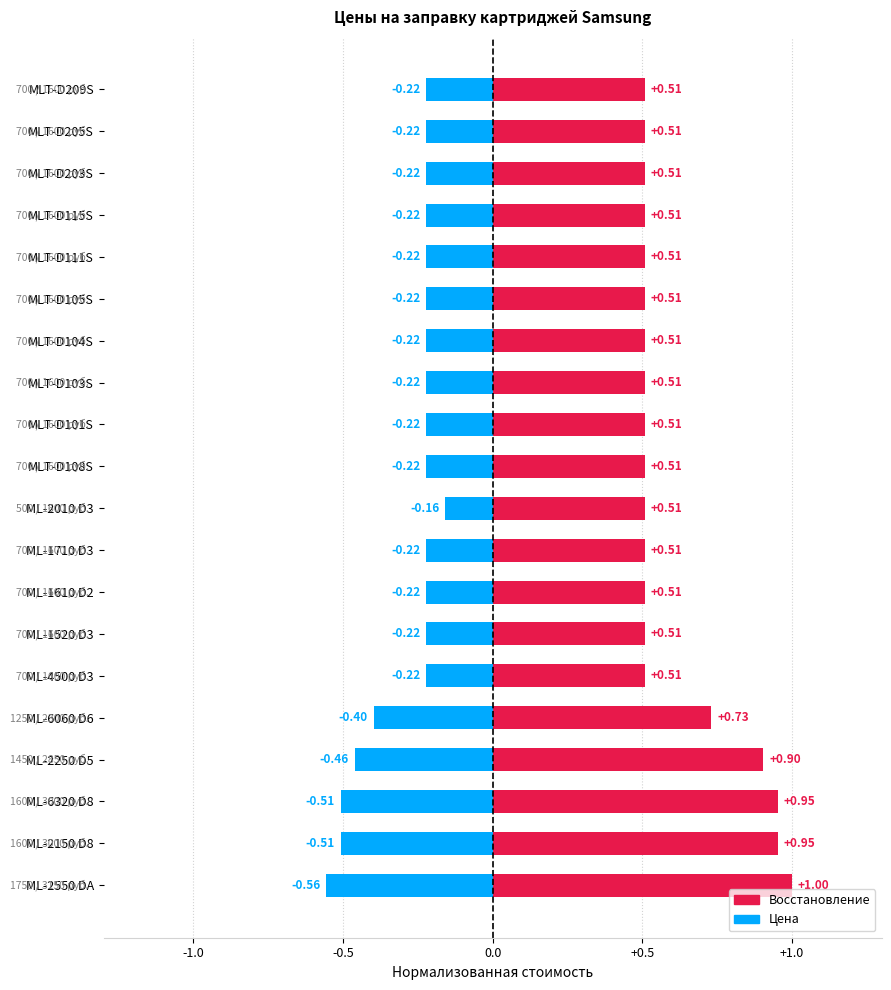

How many categories are shown in the chart?

20